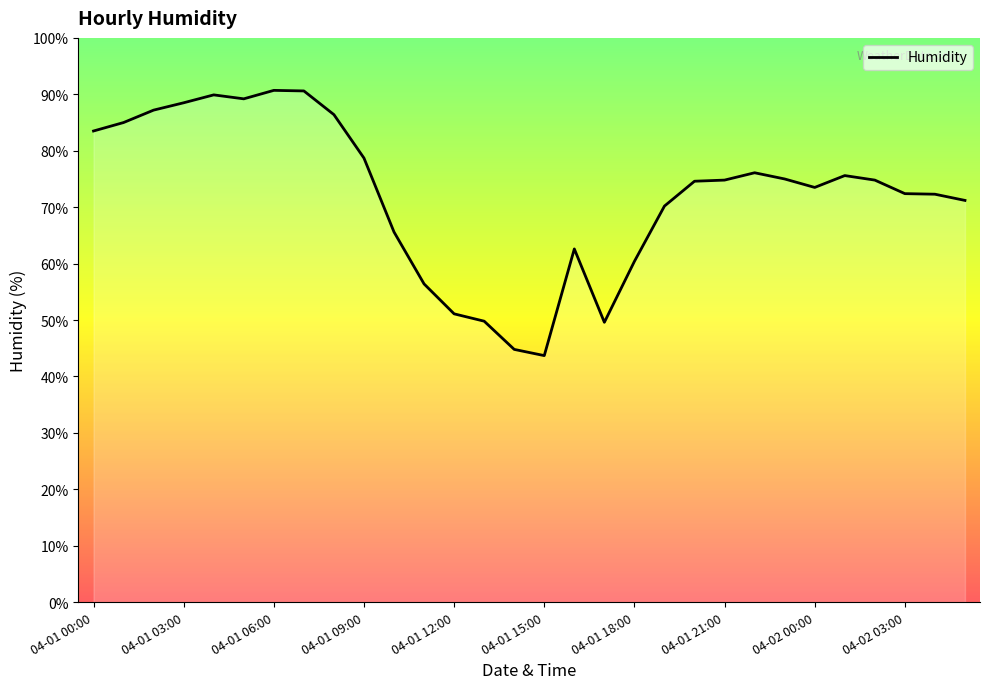

What is the difference between the maximum and minimum values?

47.0